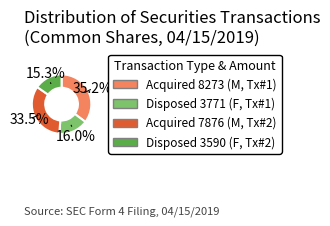

What is the ratio of the value at Disposed 3590 (F, Tx#2) to the value at Acquired 8273 (M, Tx#1)?

0.4